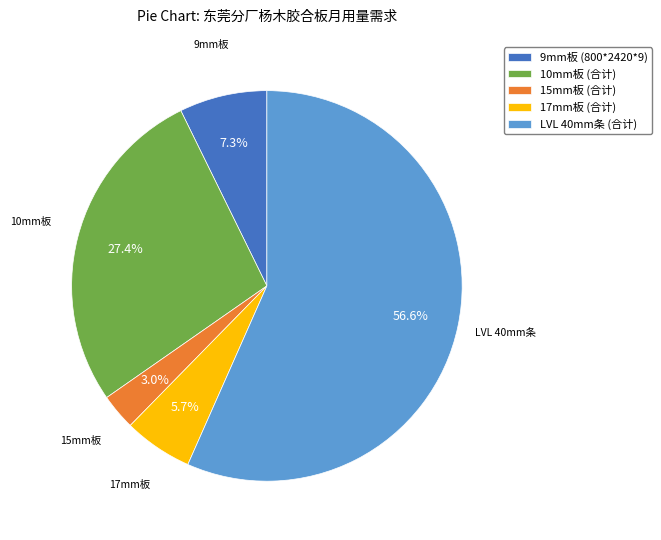

To the nearest percent, what is the difference between the largest and smallest slice percentages?

54%